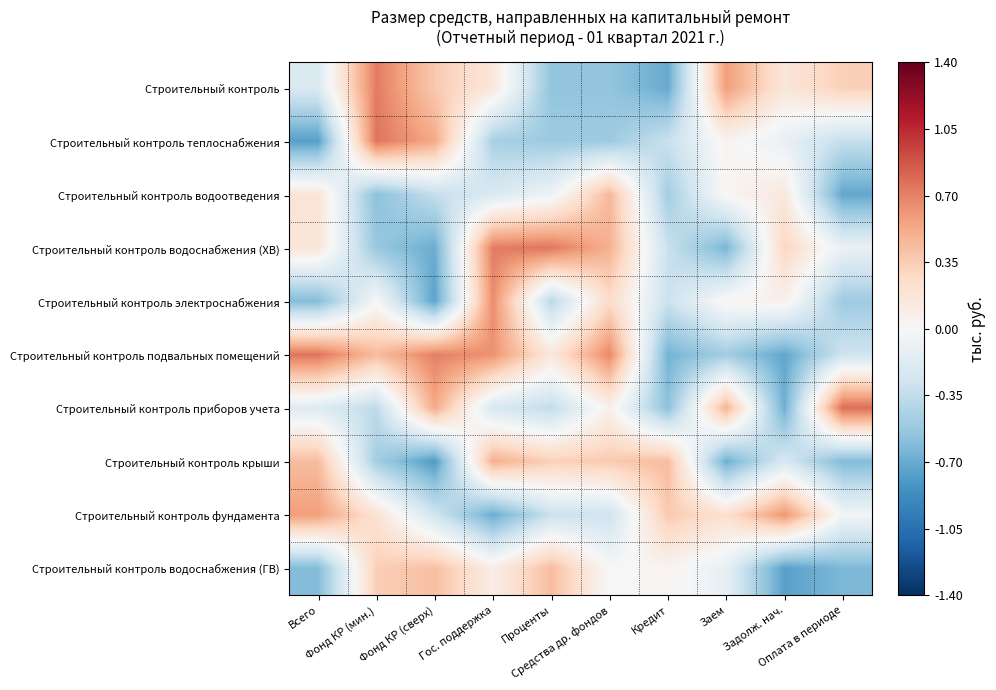

Rank the series at Кредит from highest to lowest value.

Строительный контроль крыши, Строительный контроль фундамента, Строительный контроль водоснабжения (ГВ), Строительный контроль электроснабжения, Строительный контроль водоснабжения (ХВ), Строительный контроль теплоснабжения, Строительный контроль водоотведения, Строительный контроль приборов учета, Строительный контроль подвальных помещений, Строительный контроль